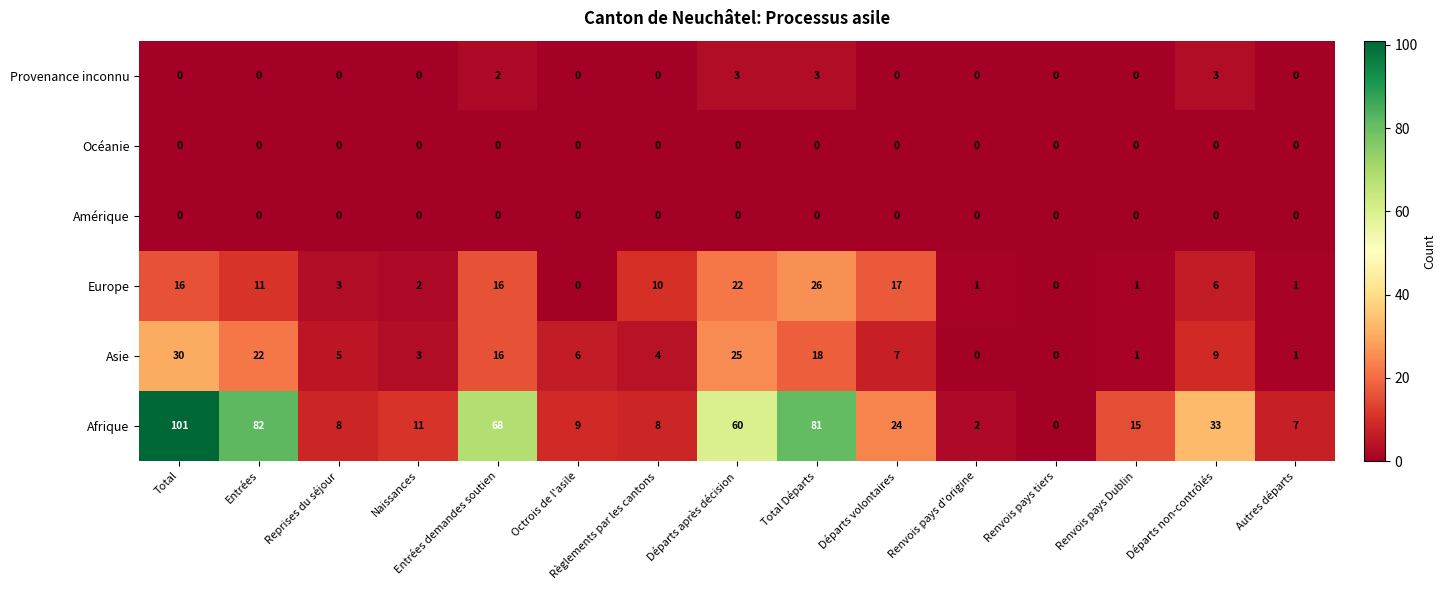

Where does the Europe series first go above 6?

Total